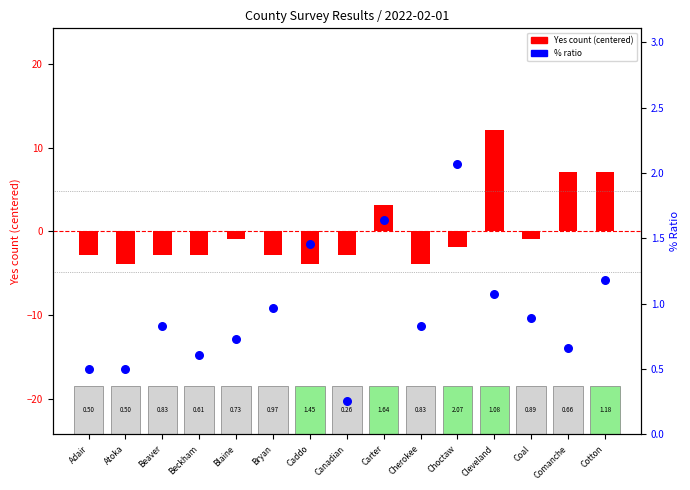

Which series has the widest spread of Y values?

Yes (centered)